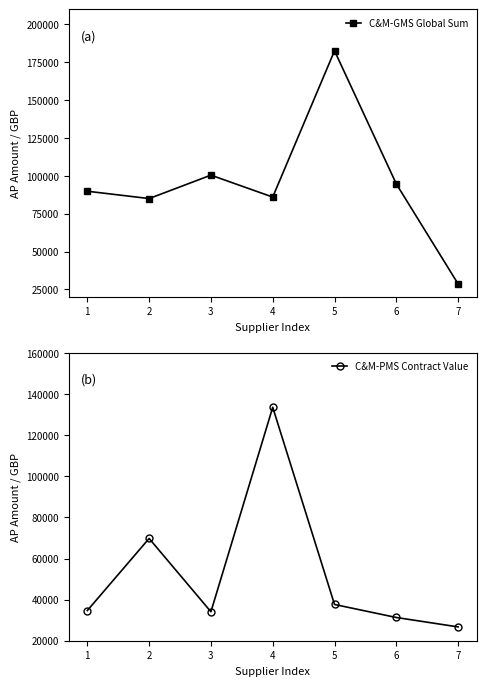

Reading left to right, what are all the values shown in this chart?

C&M-GMS Global Sum: 1=89888.0	2=85039.8	3=100506.1	4=86029.1	5=182617.3	6=94696.3	7=28649.5
C&M-PMS Contract Value: 1=34676.9	2=69763.1	3=34095.8	4=133582.2	5=37637.3	6=31299.6	7=26721.0